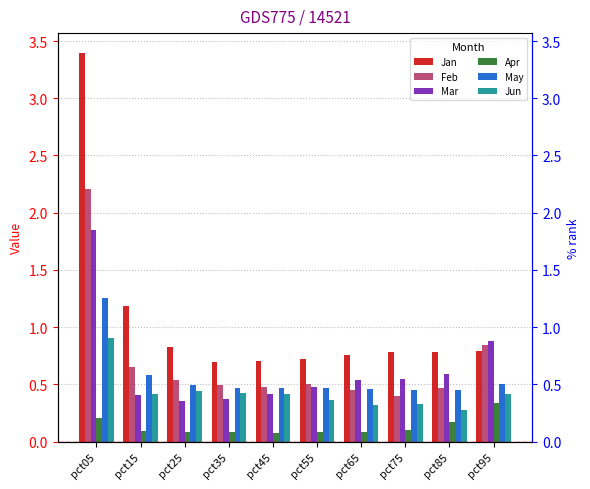

What is the minimum value shown in the chart?

0.1